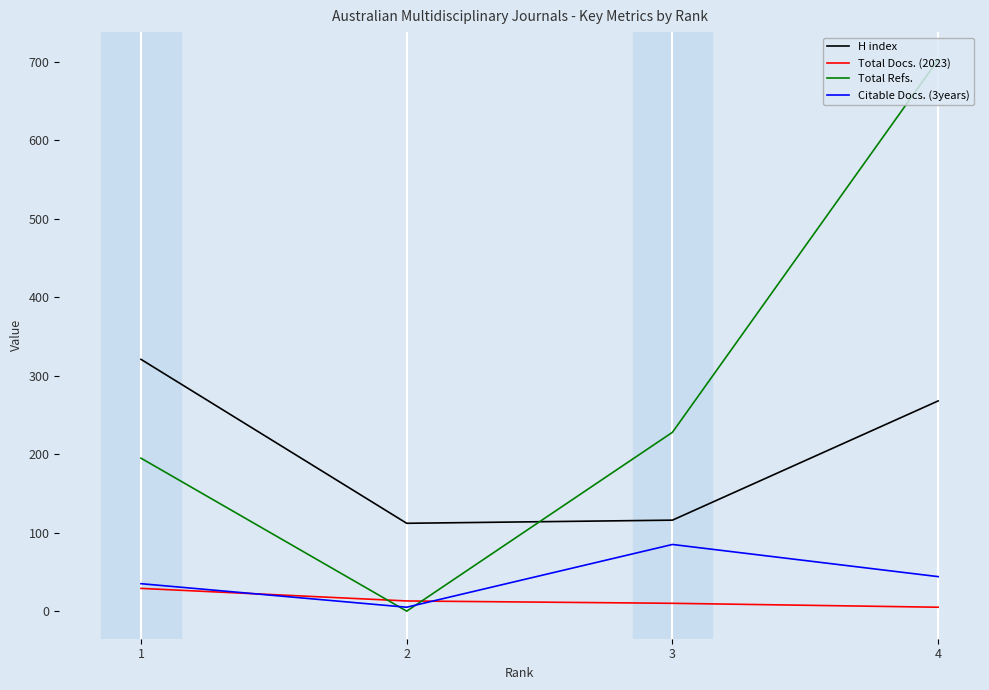

Is this an area chart (filled region under the line)?

No